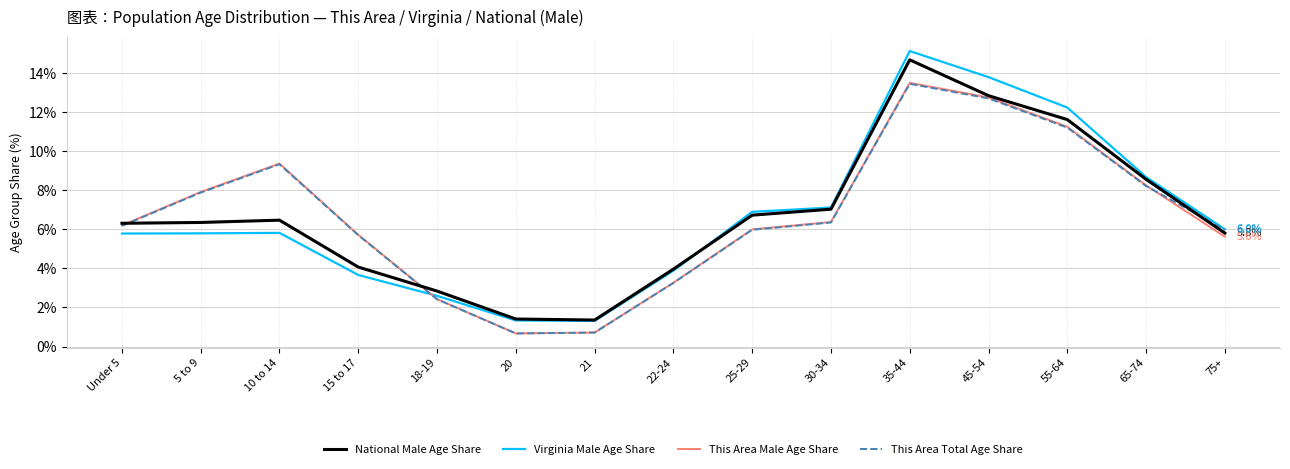

What position from the right is 30-34?

6